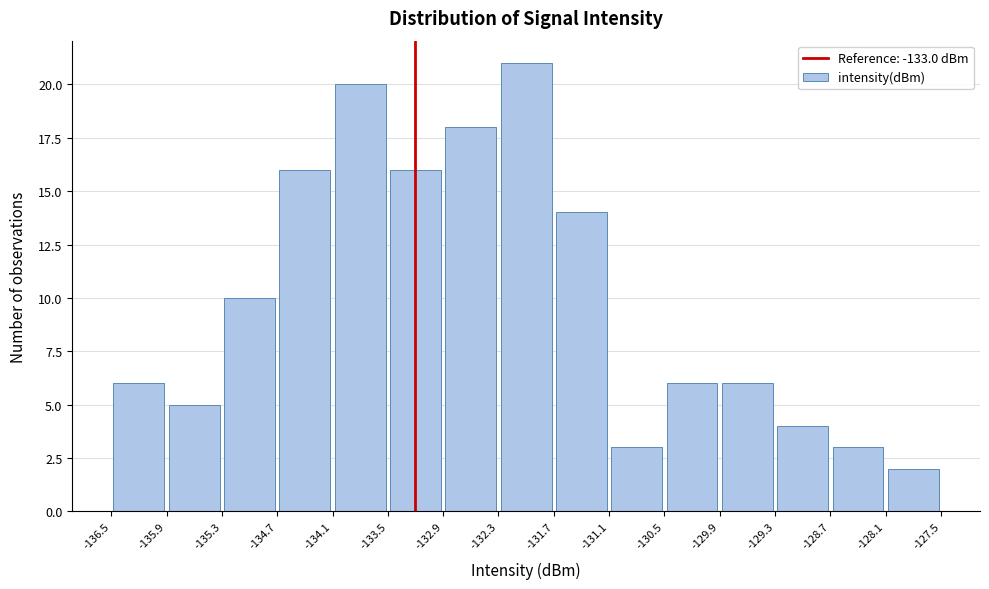

Reading left to right, list every bar in this chart as the range it spans on the x-axis followed by its height. The values are not printed on the chart, so give them approximately, as read against the axis.

-136.5 to -135.9: 6
-135.9 to -135.3: 5
-135.3 to -134.7: 10
-134.7 to -134.1: 16
-134.1 to -133.5: 20
-133.5 to -132.9: 16
-132.9 to -132.3: 18
-132.3 to -131.7: 21
-131.7 to -131.1: 14
-131.1 to -130.5: 3
-130.5 to -129.9: 6
-129.9 to -129.3: 6
-129.3 to -128.7: 4
-128.7 to -128.1: 3
-128.1 to -127.5: 2